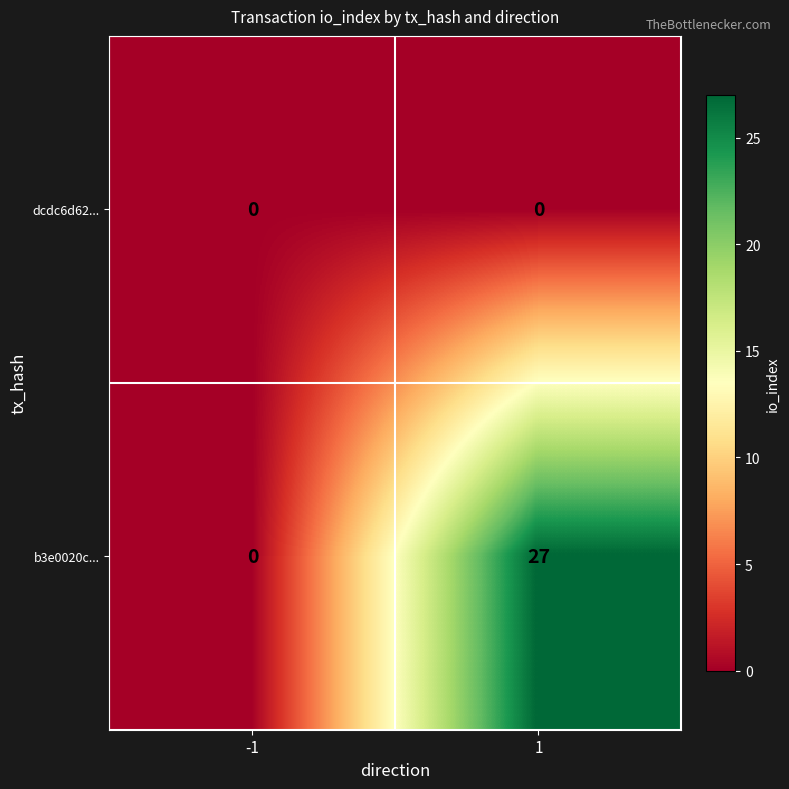

Rank the series by their maximum value, from highest to lowest.

b3e0020c..., dcdc6d62...